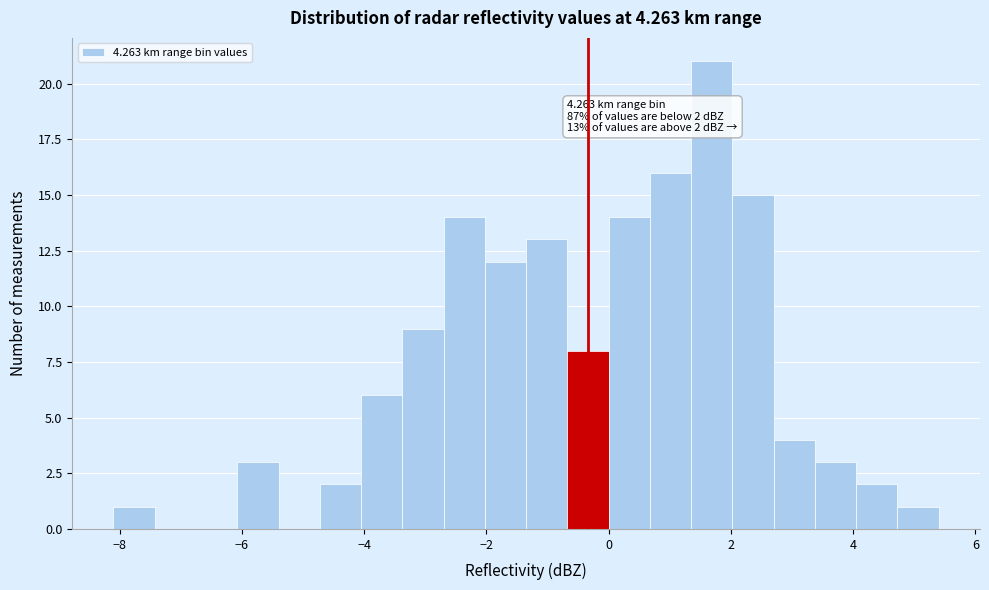

Read against the x-axis, roughly where is the centre of the tallest bar?

1.6